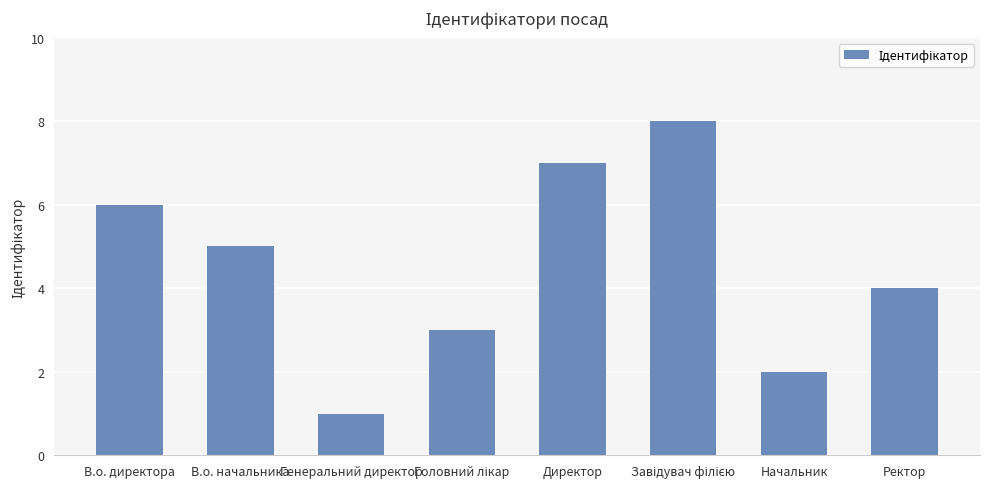

The chart shows a value of 5 at В.о. начальника. True or false?

True